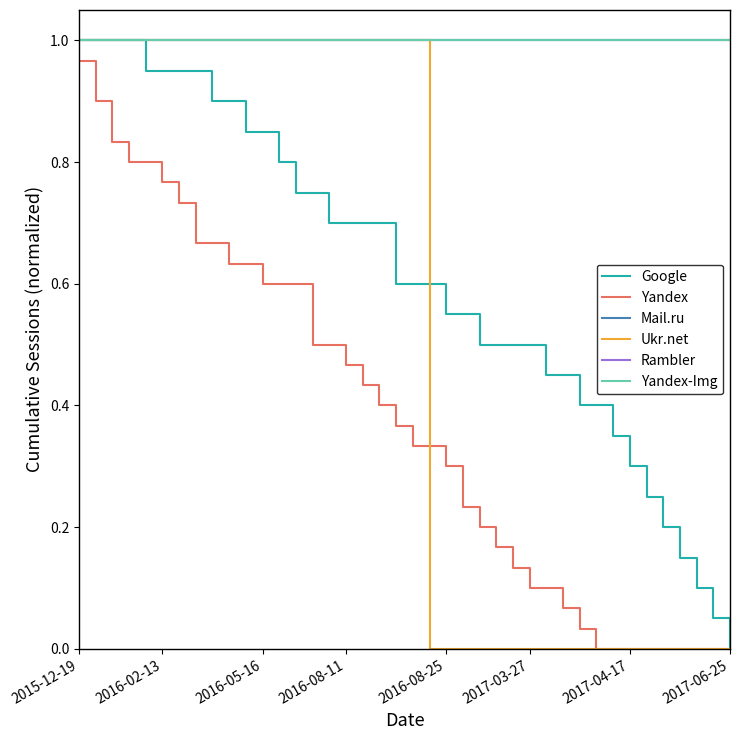

At how many categories does at least one series exceed 0?

40